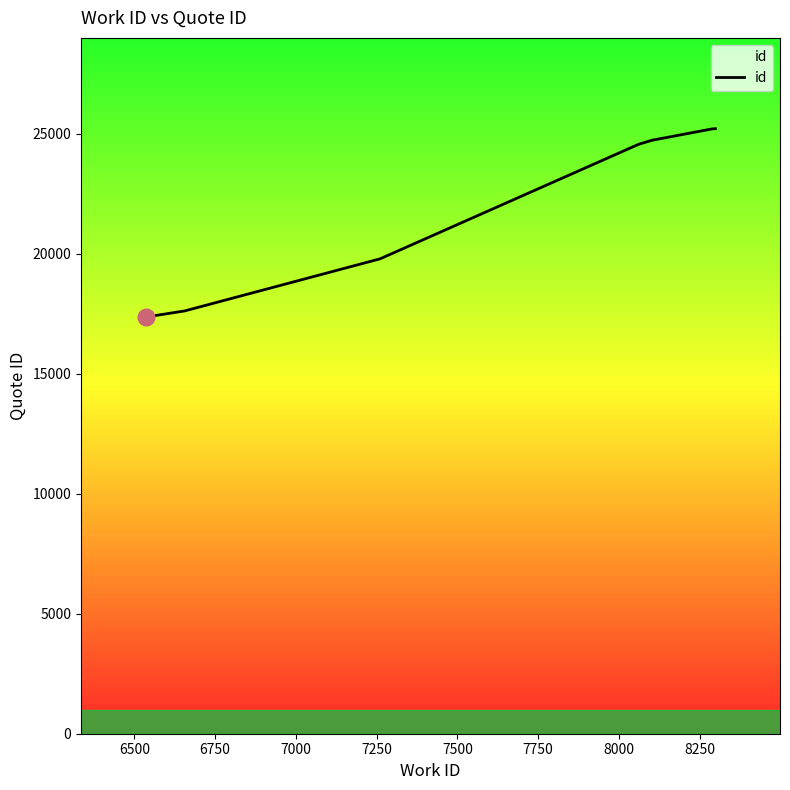

The chart shows a value of 9185 at 8000. True or false?

False